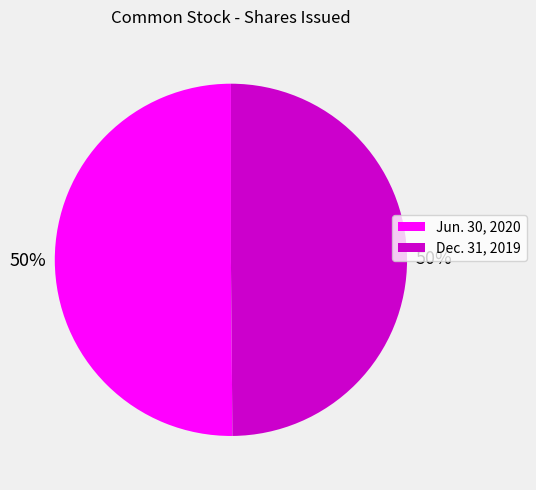

To the nearest percent, what is the average slice percentage?

50%